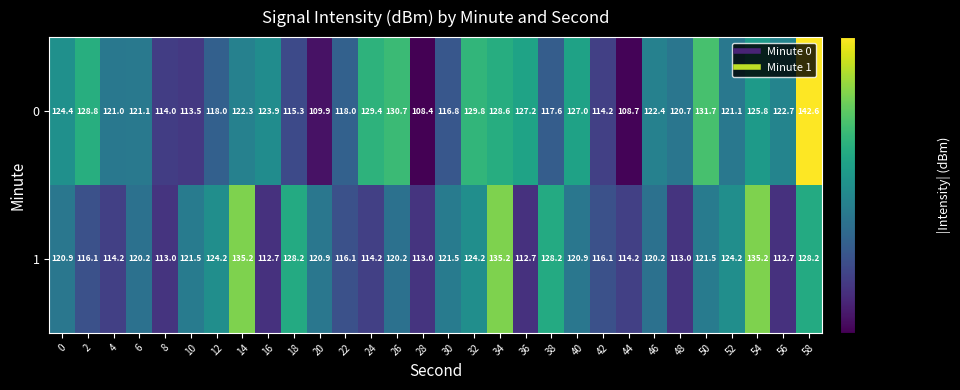

What value does the 1 series have at 16?

112.7